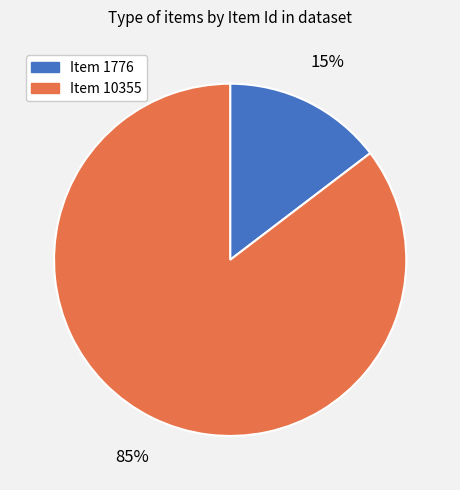

What percentage is the Item 10355 slice, to the nearest percent?

85%